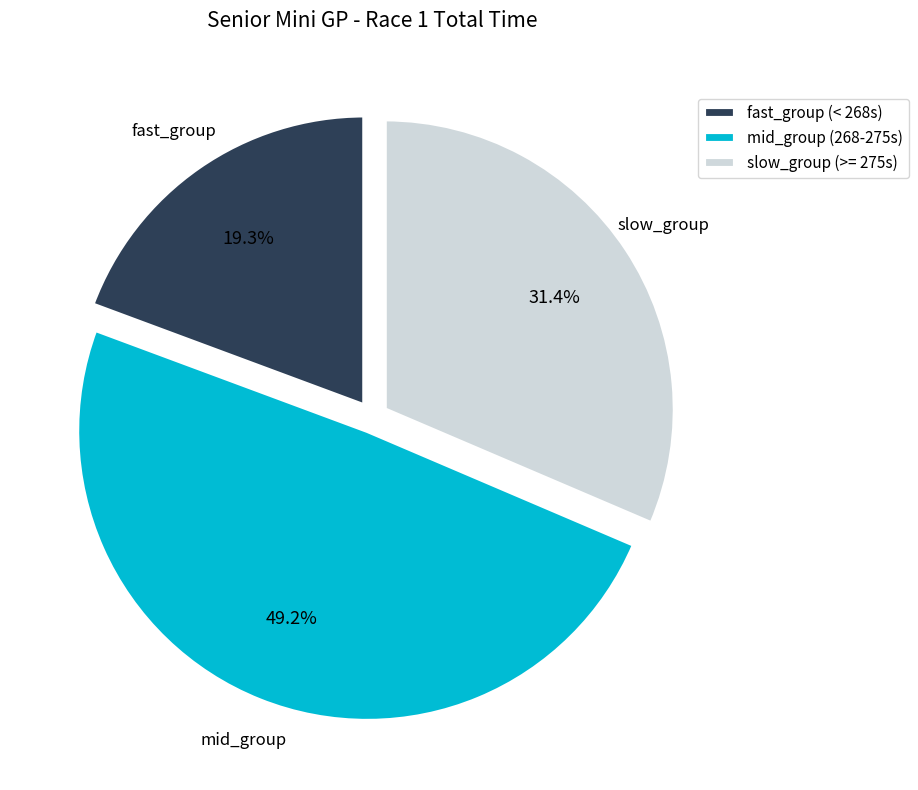

Which slice is the largest?

mid_group (268-275s)